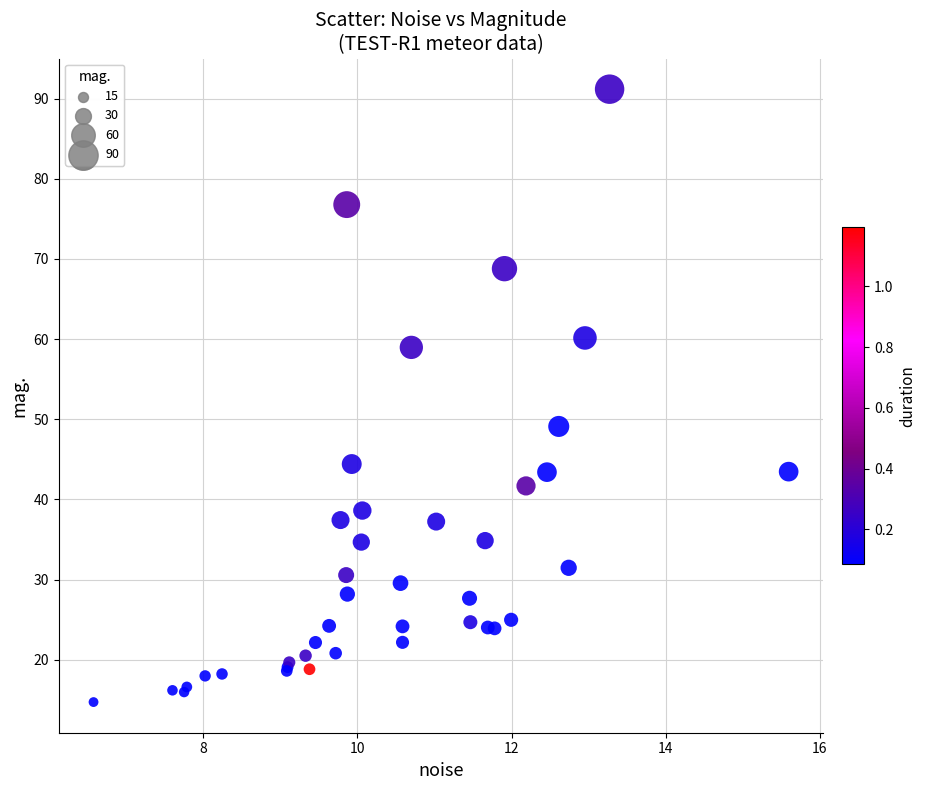

What Y value in the scatter plot is closest to 52?

49.1